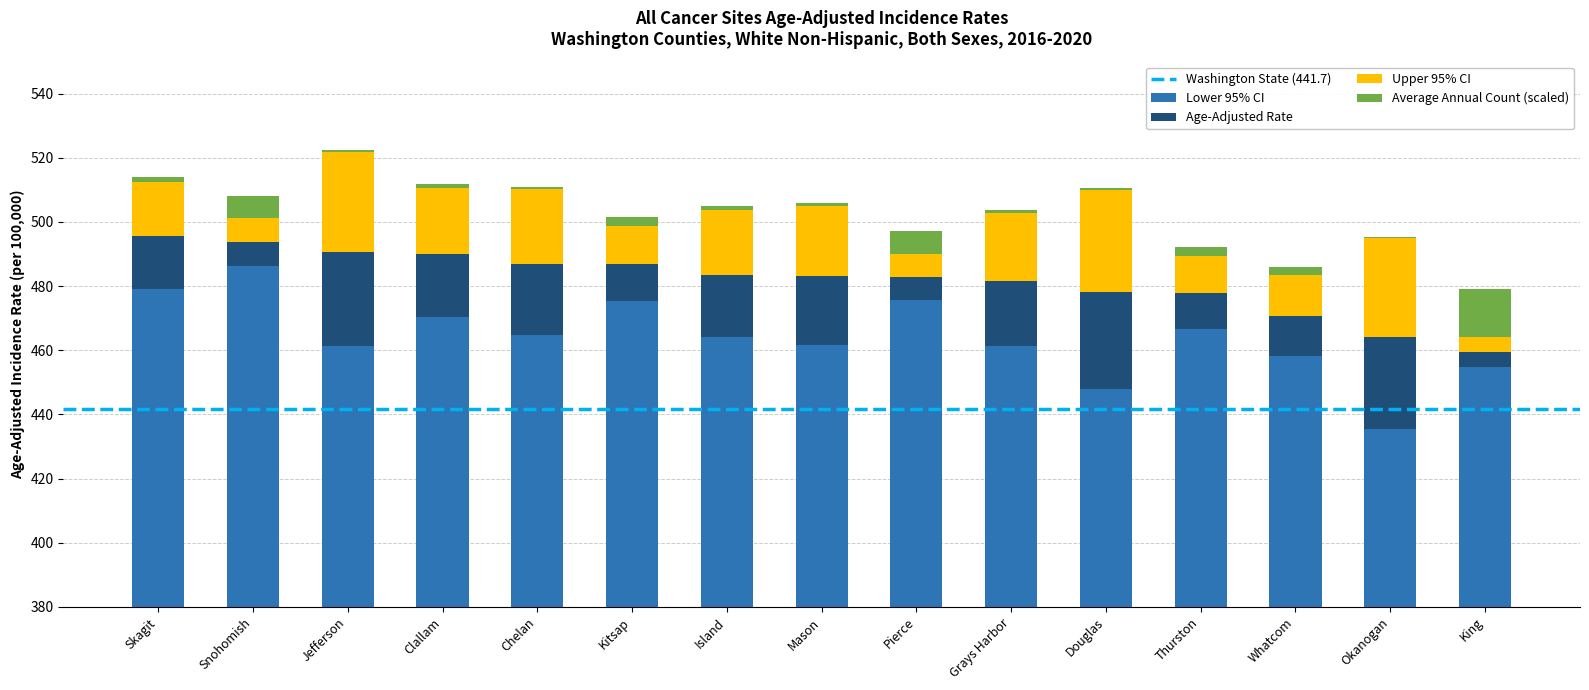

At which category is the sum across all series the highest?

Snohomish